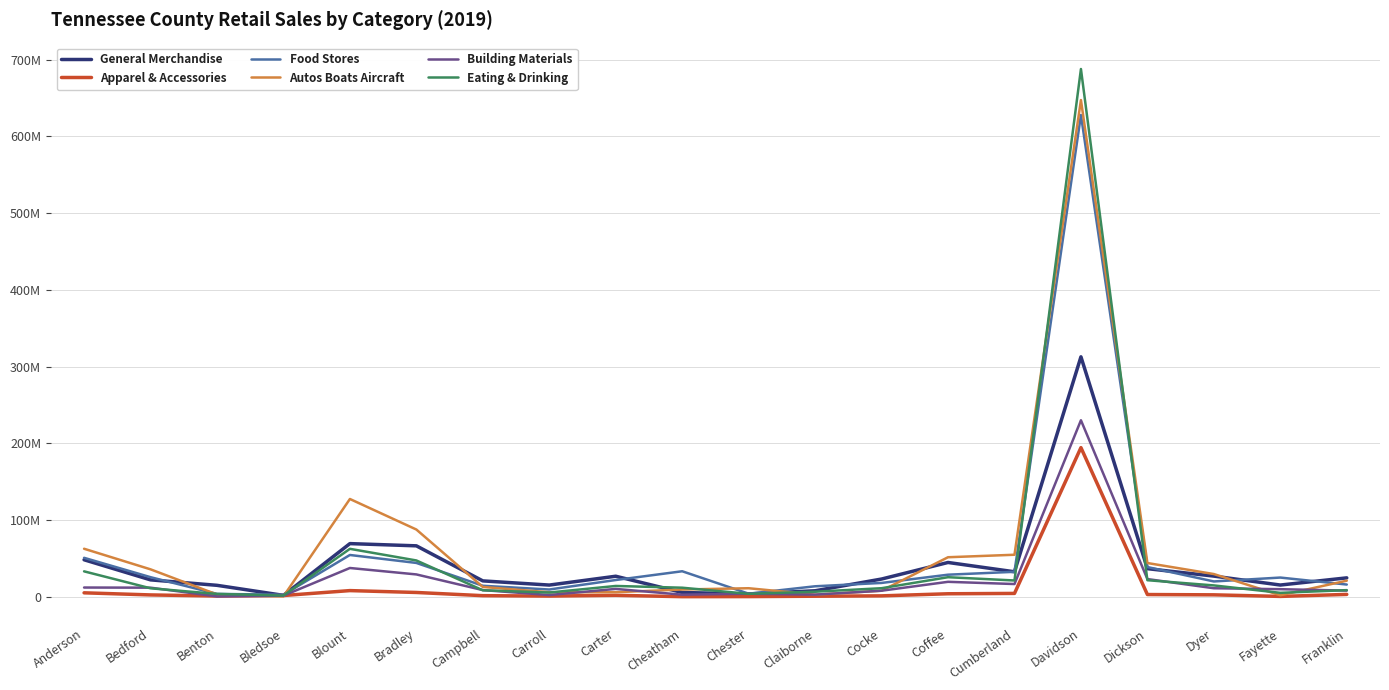

Reading left to right, transcribe all the data shown in this chart.

General Merchandise: 48245051	22043994	14938585	1866757	69295269	66397686	20707416	15274916	26785440	5625452	3628877	7849196	23135400	44712098	32591268	312700156	36652591	26952894	15310144	24661858
Apparel & Accessories: 5170046	2423377	997066	1639504	8064731	5626983	1460138	930325	1912824	156990	254170	740356	1215846	3940086	4392294	194339110	2931680	2545466	485785	3102509
Food Stores: 50783537	25550047	3768683	2696643	54475901	44115575	14345108	9482591	21849043	33264438	4047573	13689218	18053114	28792162	32548643	627726301	38757010	19983925	25052289	15944487
Autos Boats Aircraft: 62599680	35766825	2980081	559133	127435681	87639788	12802184	5868798	5984463	9488927	11146818	2753031	7875345	51535282	54775626	647267375	43986672	29634751	1956228	20986387
Building Materials: 12059369	11869587	454277	1452168	37518360	29134440	8716099	2279828	10271433	2740096	3999449	2800501	7927606	19503210	16608509	230016012	23102598	11123563	9894415	8060000
Eating & Drinking: 33149140	11059651	3712030	1639504	62486871	47338973	8468848	5552434	14099818	11831376	3862017	6605904	11181066	25516003	21241070	687732872	21605874	14810736	5138646	8665198